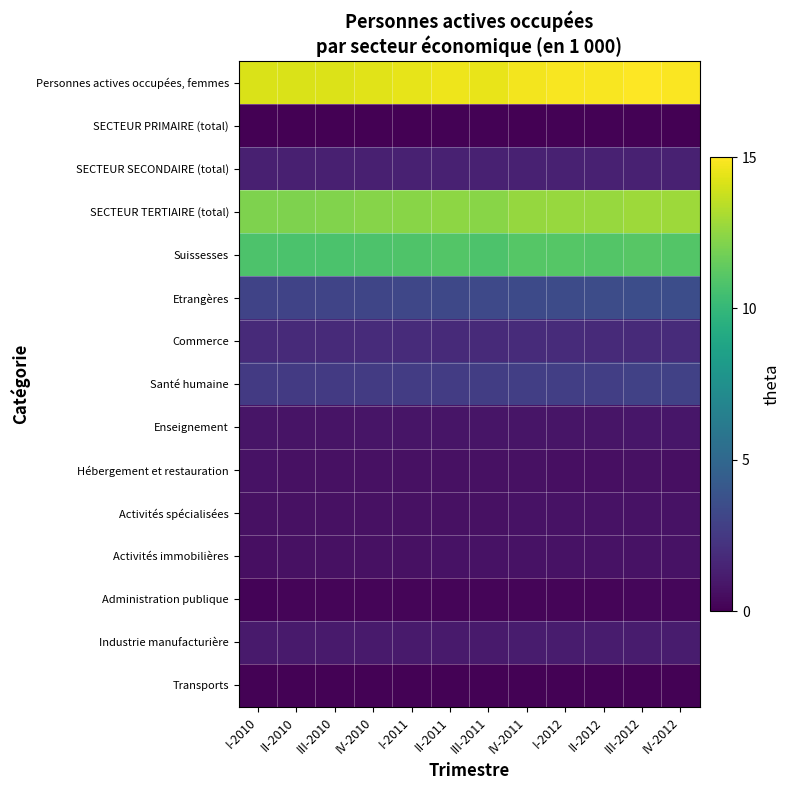

Reading left to right, what are all the values shown in this chart?

Personnes actives occupées, femmes: I-2010=14.1	II-2010=14.2	III-2010=14.2	IV-2010=14.3	I-2011=14.5	II-2011=14.6	III-2011=14.5	IV-2011=14.8	I-2012=14.8	II-2012=14.9	III-2012=15.0	IV-2012=14.9
SECTEUR PRIMAIRE (total): I-2010=0.0	II-2010=0.0	III-2010=0.1	IV-2010=0.0	I-2011=0.0	II-2011=0.1	III-2011=0.1	IV-2011=0.0	I-2012=0.1	II-2012=0.1	III-2012=0.1	IV-2012=0.0
SECTEUR SECONDAIRE (total): I-2010=1.3	II-2010=1.3	III-2010=1.3	IV-2010=1.3	I-2011=1.4	II-2011=1.4	III-2011=1.4	IV-2011=1.4	I-2012=1.4	II-2012=1.4	III-2012=1.4	IV-2012=1.4
SECTEUR TERTIAIRE (total): I-2010=12.1	II-2010=12.1	III-2010=12.2	IV-2010=12.3	I-2011=12.4	II-2011=12.5	III-2011=12.4	IV-2011=12.6	I-2012=12.7	II-2012=12.7	III-2012=12.8	IV-2012=12.8
Suissesses: I-2010=10.8	II-2010=10.8	III-2010=10.8	IV-2010=10.8	I-2011=10.9	II-2011=11.0	III-2011=10.8	IV-2011=11.1	I-2012=11.0	II-2012=11.0	III-2012=11.1	IV-2012=11.0
Etrangères: I-2010=3.0	II-2010=3.0	III-2010=3.1	IV-2010=3.1	I-2011=3.2	II-2011=3.3	III-2011=3.3	IV-2011=3.3	I-2012=3.4	II-2012=3.5	III-2012=3.6	IV-2012=3.6
Commerce: I-2010=1.8	II-2010=1.8	III-2010=1.8	IV-2010=1.8	I-2011=1.8	II-2011=1.8	III-2011=1.8	IV-2011=1.8	I-2012=1.8	II-2012=1.8	III-2012=1.8	IV-2012=1.8
Santé humaine: I-2010=2.5	II-2010=2.6	III-2010=2.6	IV-2010=2.6	I-2011=2.6	II-2011=2.7	III-2011=2.7	IV-2011=2.8	I-2012=2.8	II-2012=2.8	III-2012=2.9	IV-2012=2.9
Enseignement: I-2010=0.8	II-2010=0.8	III-2010=0.8	IV-2010=0.8	I-2011=0.8	II-2011=0.8	III-2011=0.8	IV-2011=0.9	I-2012=0.9	II-2012=0.9	III-2012=0.9	IV-2012=0.9
Hébergement et restauration: I-2010=0.7	II-2010=0.7	III-2010=0.7	IV-2010=0.7	I-2011=0.7	II-2011=0.7	III-2011=0.7	IV-2011=0.7	I-2012=0.6	II-2012=0.6	III-2012=0.6	IV-2012=0.6
Activités spécialisées: I-2010=0.6	II-2010=0.7	III-2010=0.7	IV-2010=0.7	I-2011=0.7	II-2011=0.7	III-2011=0.7	IV-2011=0.7	I-2012=0.7	II-2012=0.7	III-2012=0.7	IV-2012=0.7
Activités immobilières: I-2010=0.6	II-2010=0.7	III-2010=0.7	IV-2010=0.7	I-2011=0.7	II-2011=0.7	III-2011=0.7	IV-2011=0.7	I-2012=0.7	II-2012=0.7	III-2012=0.8	IV-2012=0.7
Administration publique: I-2010=0.2	II-2010=0.2	III-2010=0.2	IV-2010=0.2	I-2011=0.2	II-2011=0.2	III-2011=0.2	IV-2011=0.2	I-2012=0.2	II-2012=0.2	III-2012=0.2	IV-2012=0.2
Industrie manufacturière: I-2010=1.1	II-2010=1.1	III-2010=1.1	IV-2010=1.1	I-2011=1.1	II-2011=1.1	III-2011=1.1	IV-2011=1.1	I-2012=1.1	II-2012=1.1	III-2012=1.1	IV-2012=1.1
Transports: I-2010=0.1	II-2010=0.1	III-2010=0.1	IV-2010=0.1	I-2011=0.1	II-2011=0.1	III-2011=0.1	IV-2011=0.1	I-2012=0.1	II-2012=0.1	III-2012=0.1	IV-2012=0.1